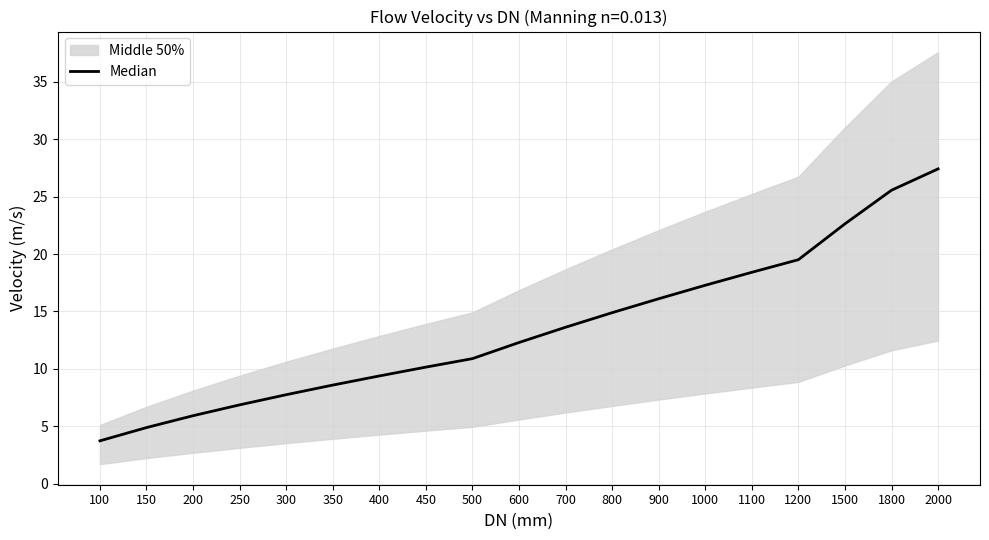

Reading left to right, transcribe all the data shown in this chart.

3.7	4.9	5.9	6.9	7.7	8.6	9.4	10.1	10.9	12.3	13.6	14.9	16.1	17.3	18.4	19.5	22.6	25.6	27.4